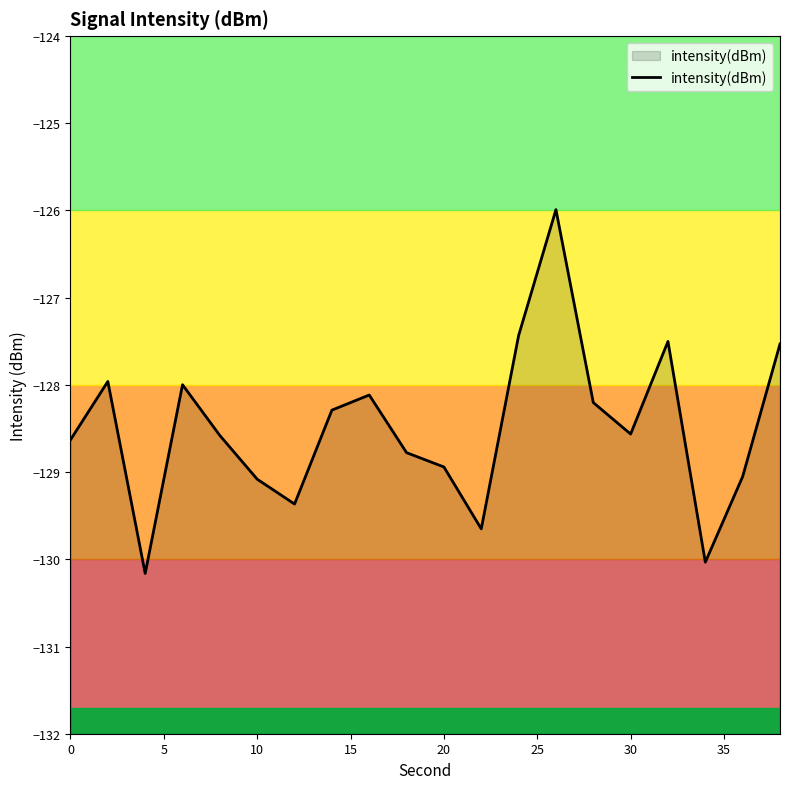

What is the smallest value displayed?

-130.2